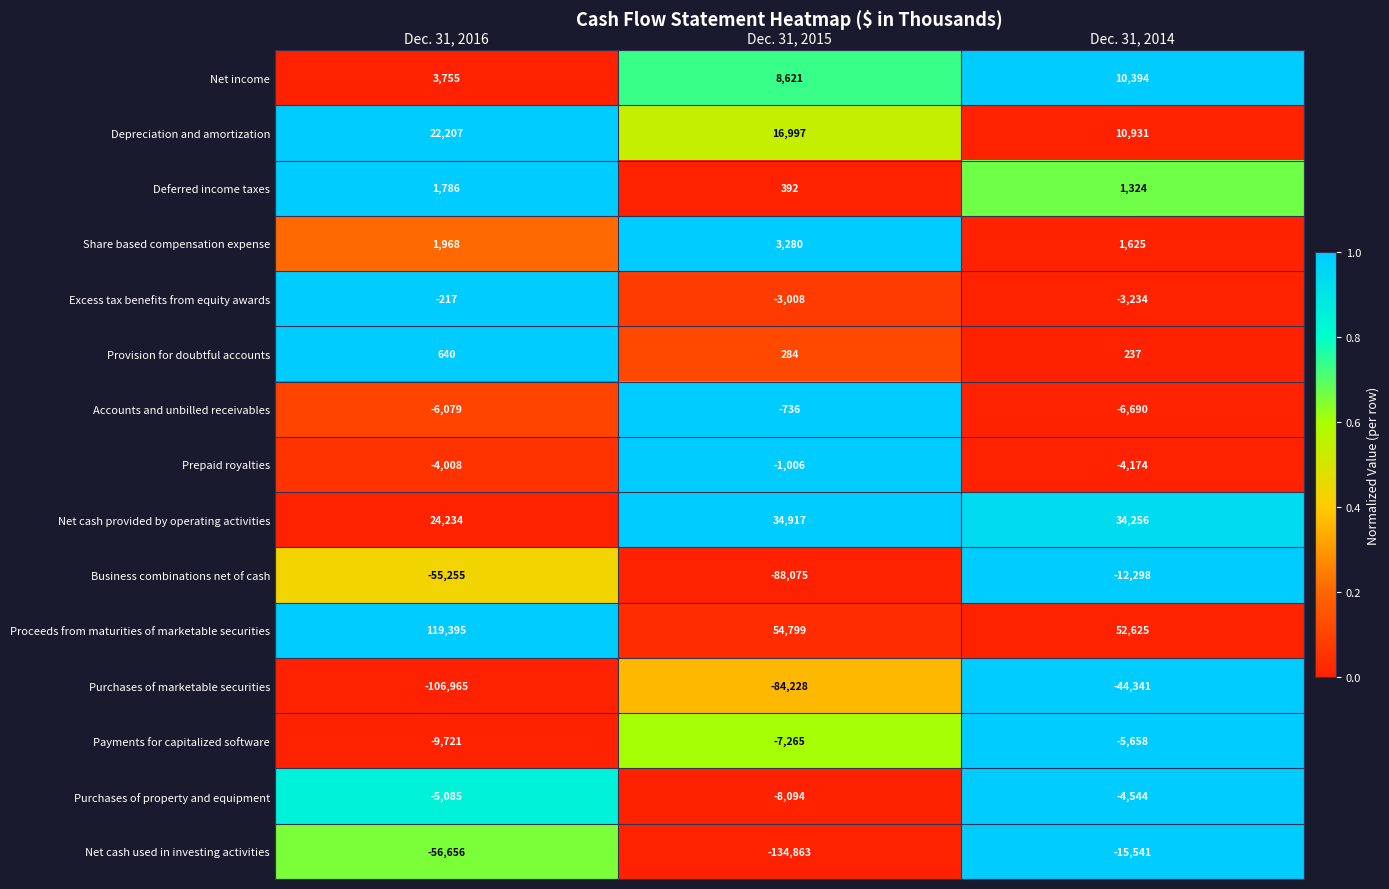

At which category is the sum across all series the highest?

Dec. 31, 2014